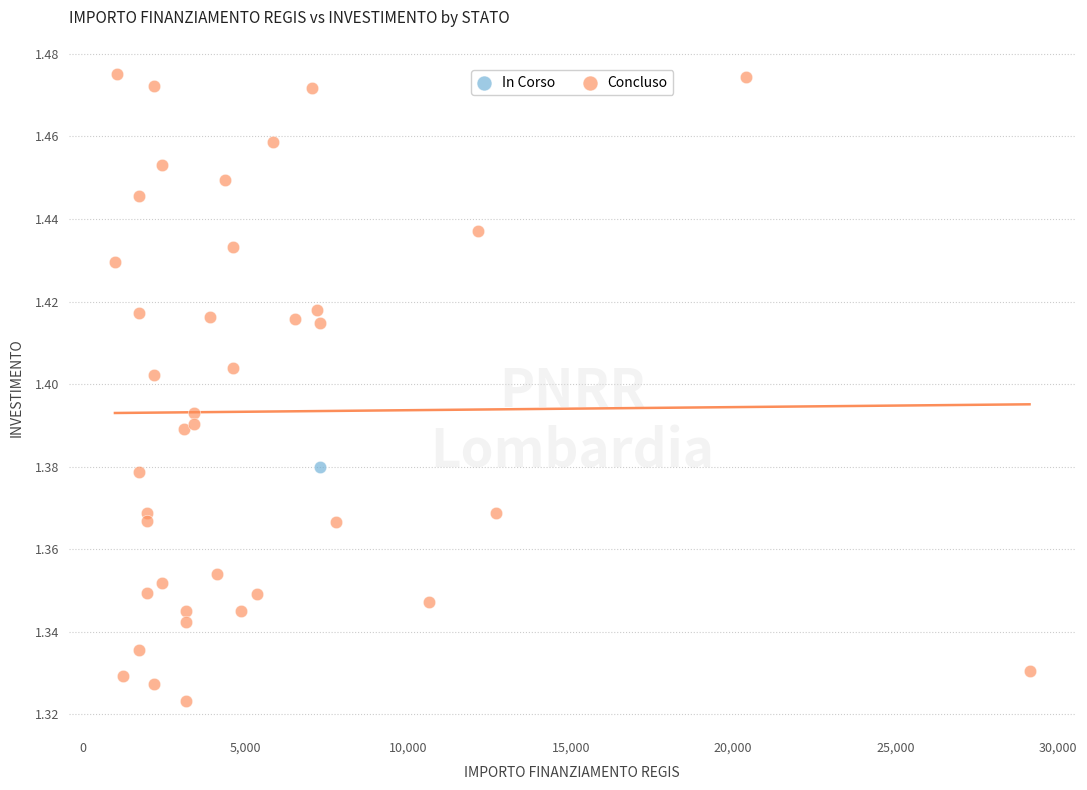

What are all the series names shown in the legend?

In Corso, Concluso